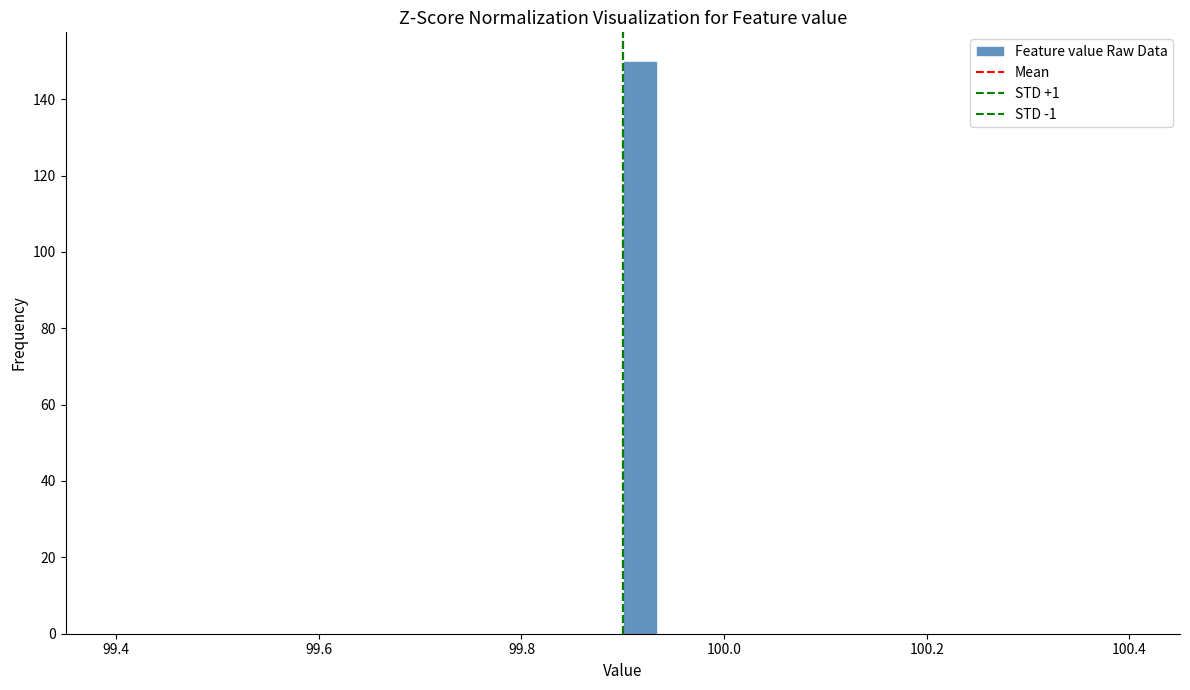

Around what value on the x-axis is the tallest bar? Give the approximate position of its centre, as read against the axis.

99.92